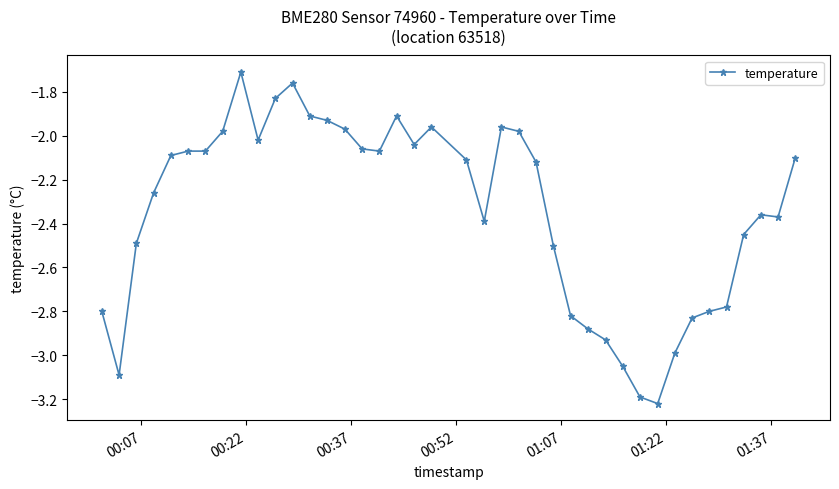

True or false: there are more than 0 points higher than both neighbors.

True